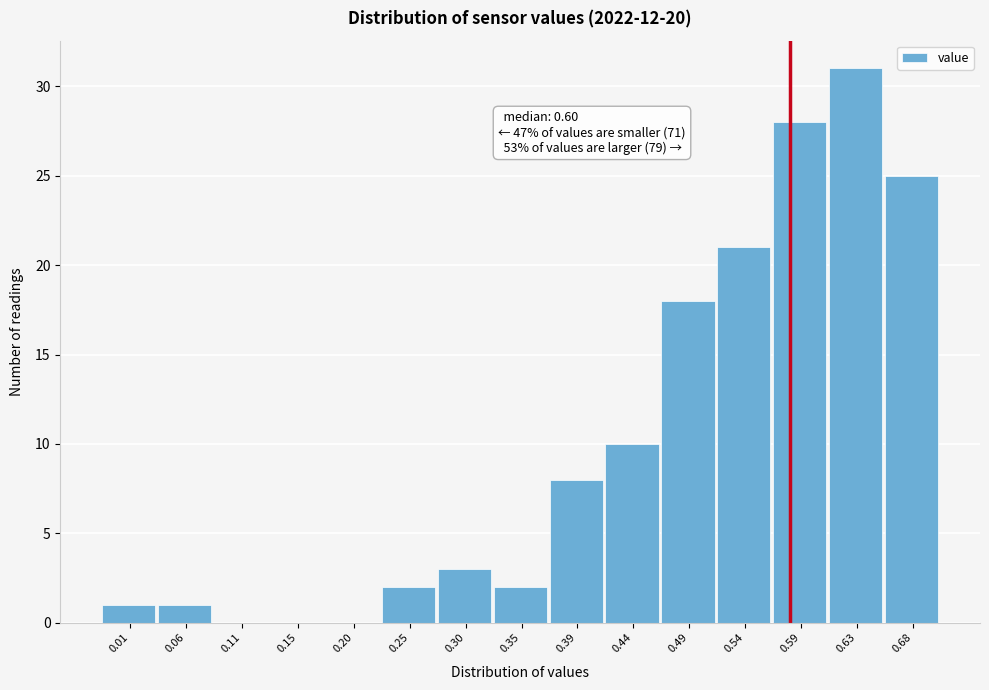

Reading left to right, extract all data points from this chart.

0.01=1	0.06=1	0.11=0	0.15=0	0.20=0	0.25=2	0.30=3	0.35=2	0.39=8	0.44=10	0.49=18	0.54=21	0.59=28	0.63=31	0.68=25